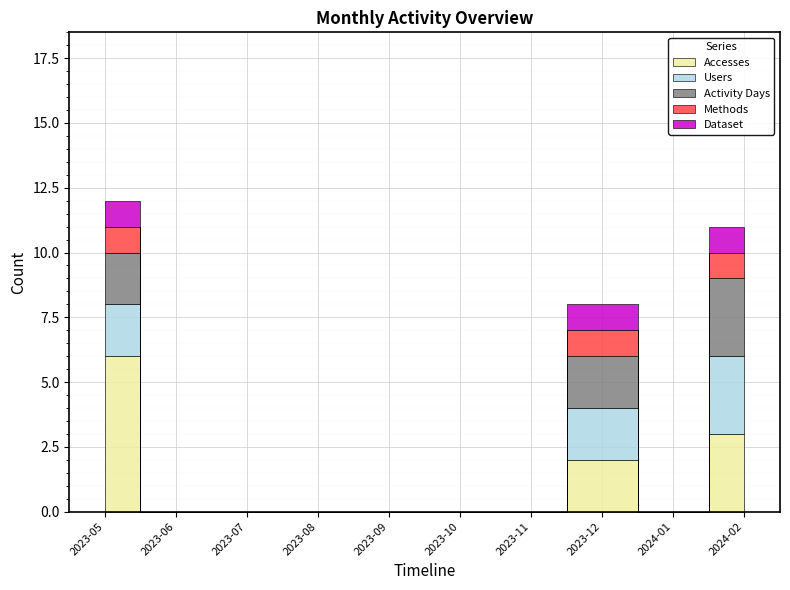

Which series has the largest total across all categories?

Accesses